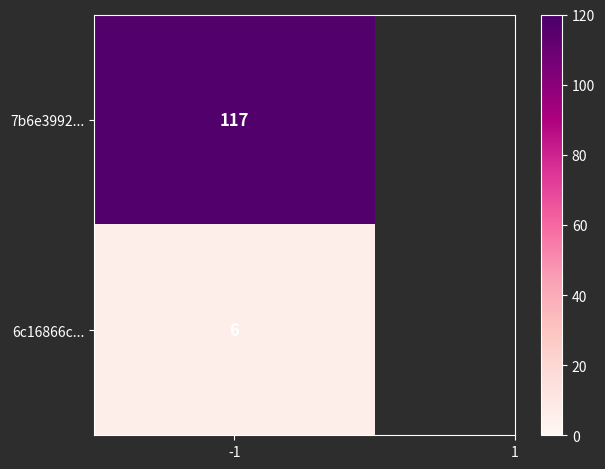

The 7b6e3992eb4ae9705c81780d570256d9d55e8a0 series shows -1 at direction. True or false?

True